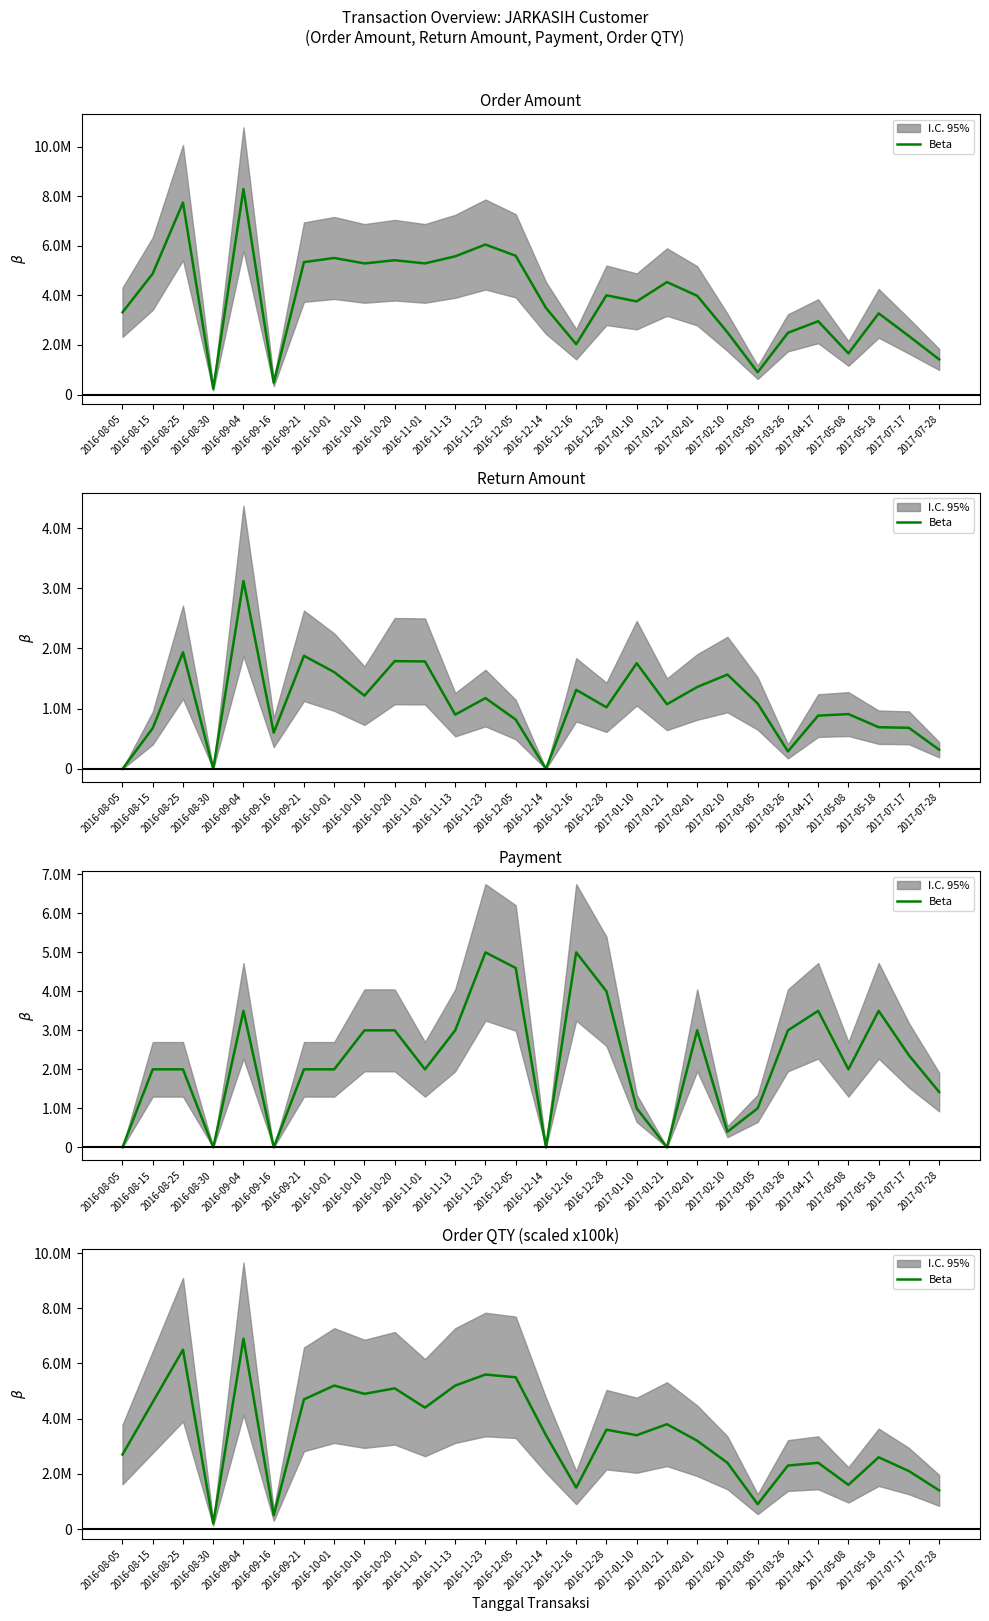

Reading left to right, list all the values displayed in this chart.

2700000	4600000	6500000	200000	6900000	500000	4700000	5200000	4900000	5100000	4400000	5200000	5600000	5500000	3400000	1500000	3600000	3400000	3800000	3200000	2400000	900000	2300000	2400000	1600000	2600000	2100000	1400000